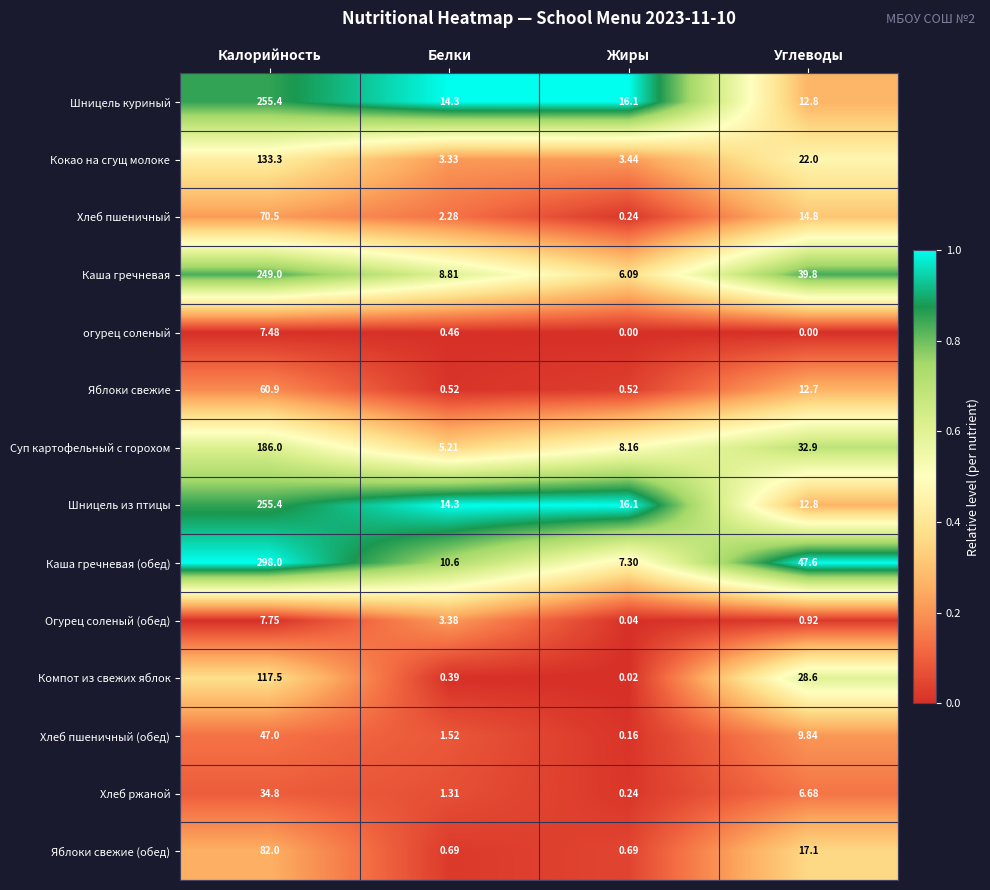

What is the maximum value shown in the chart?

298.0